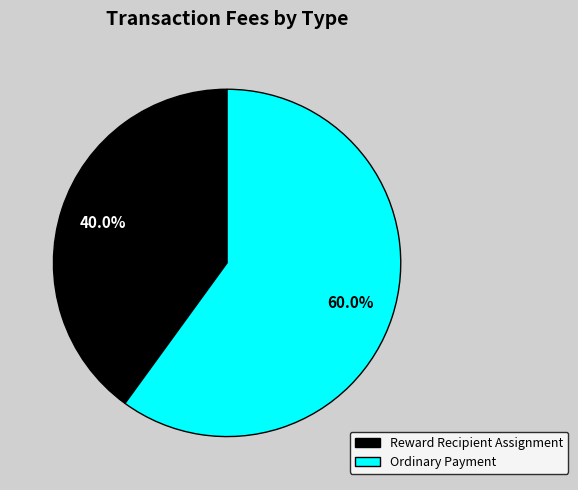

The Reward Recipient Assignment slice represents 27% of the pie. True or false?

False